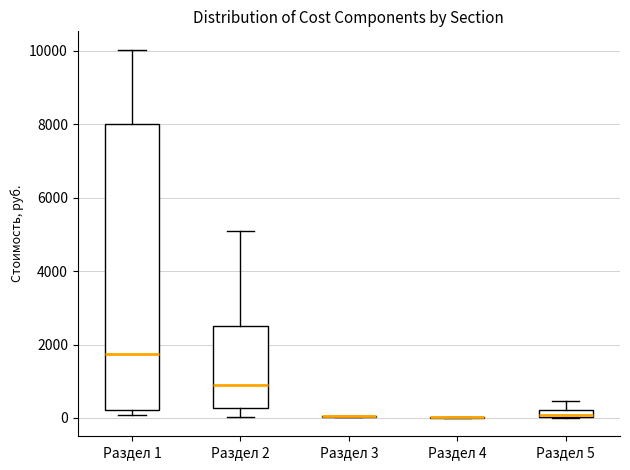

Comparing the boxes themselves (not the whiskers), which one is the tallest?

Раздел 1